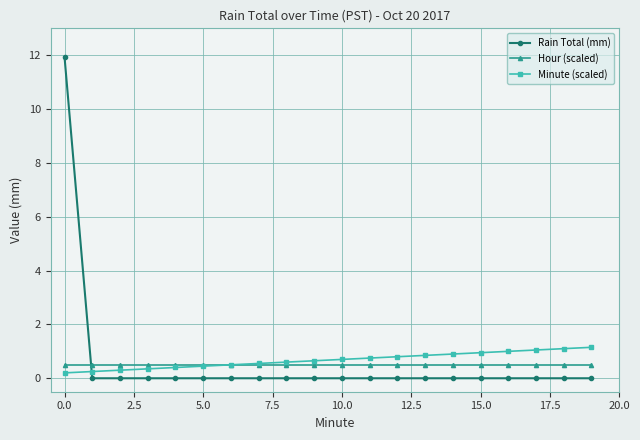

What is the value of the Minute (scaled) point at the 11th from the left?

0.7